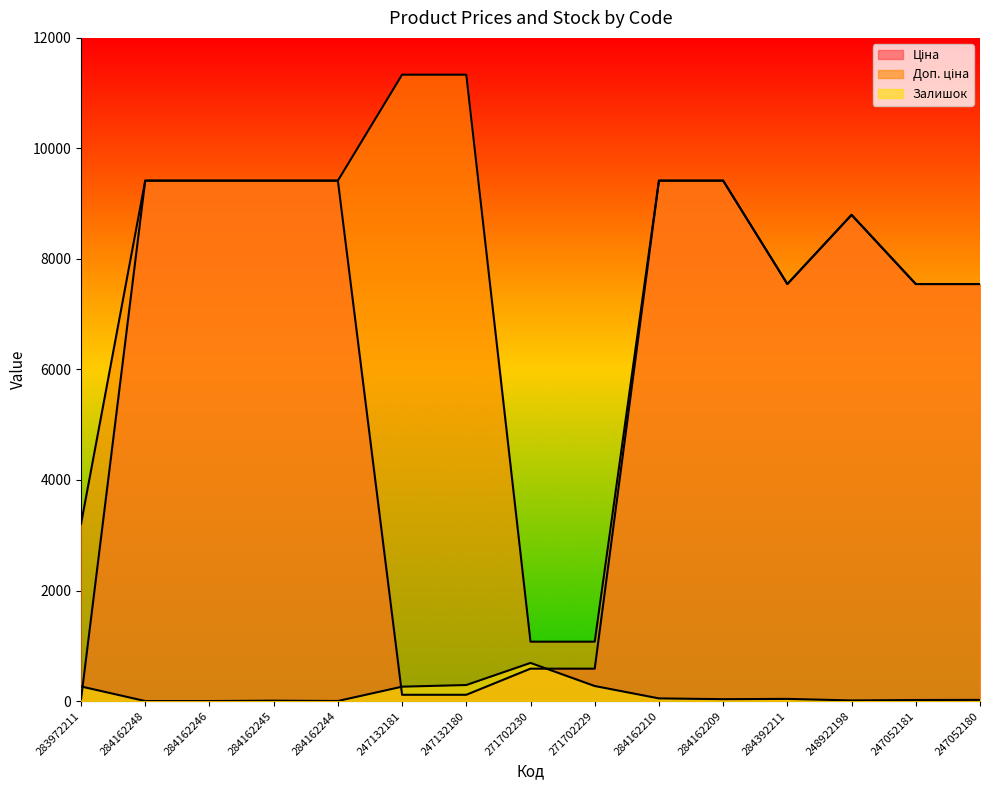

At which label does Ціна reach its peak?

284162248